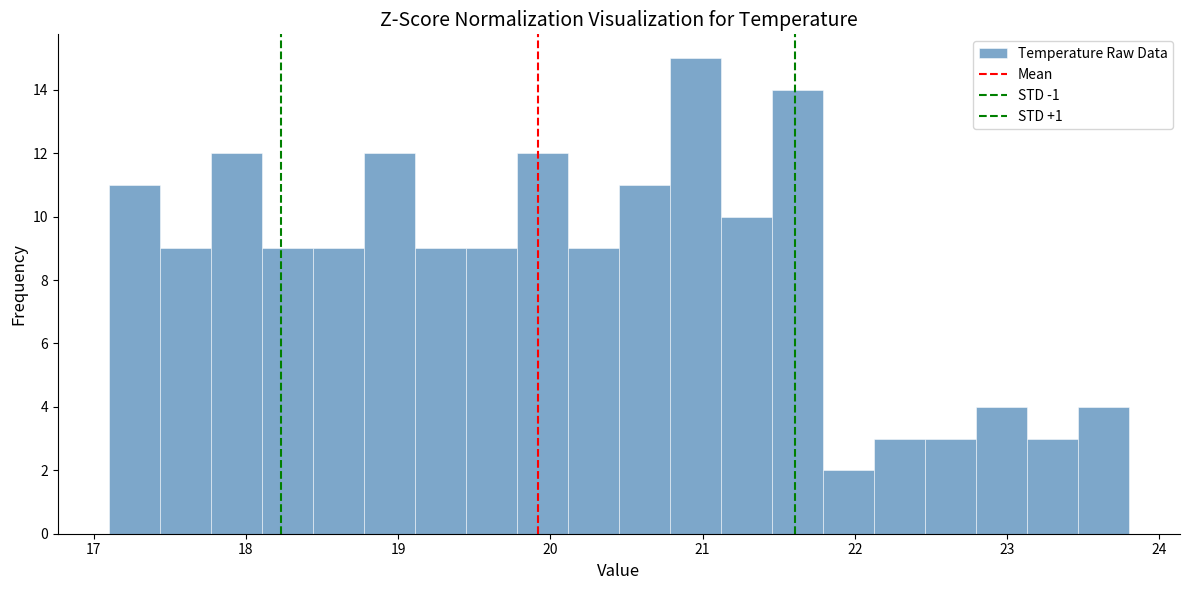

Around what value on the x-axis is the tallest bar? Give the approximate position of its centre, as read against the axis.

21.0